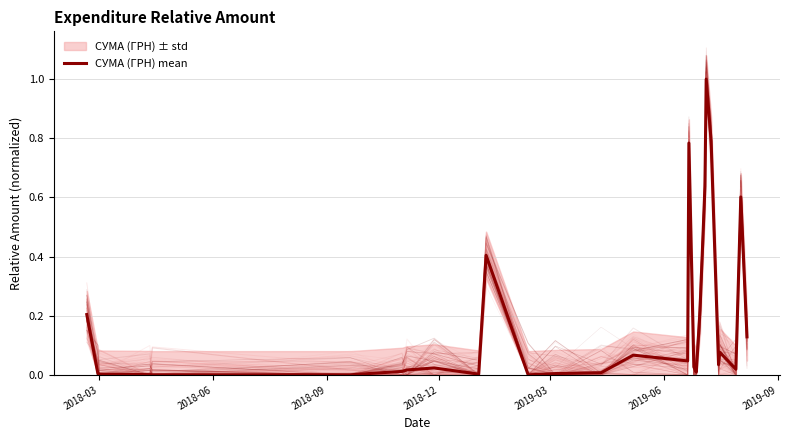

What is the greatest value displayed?

1.0